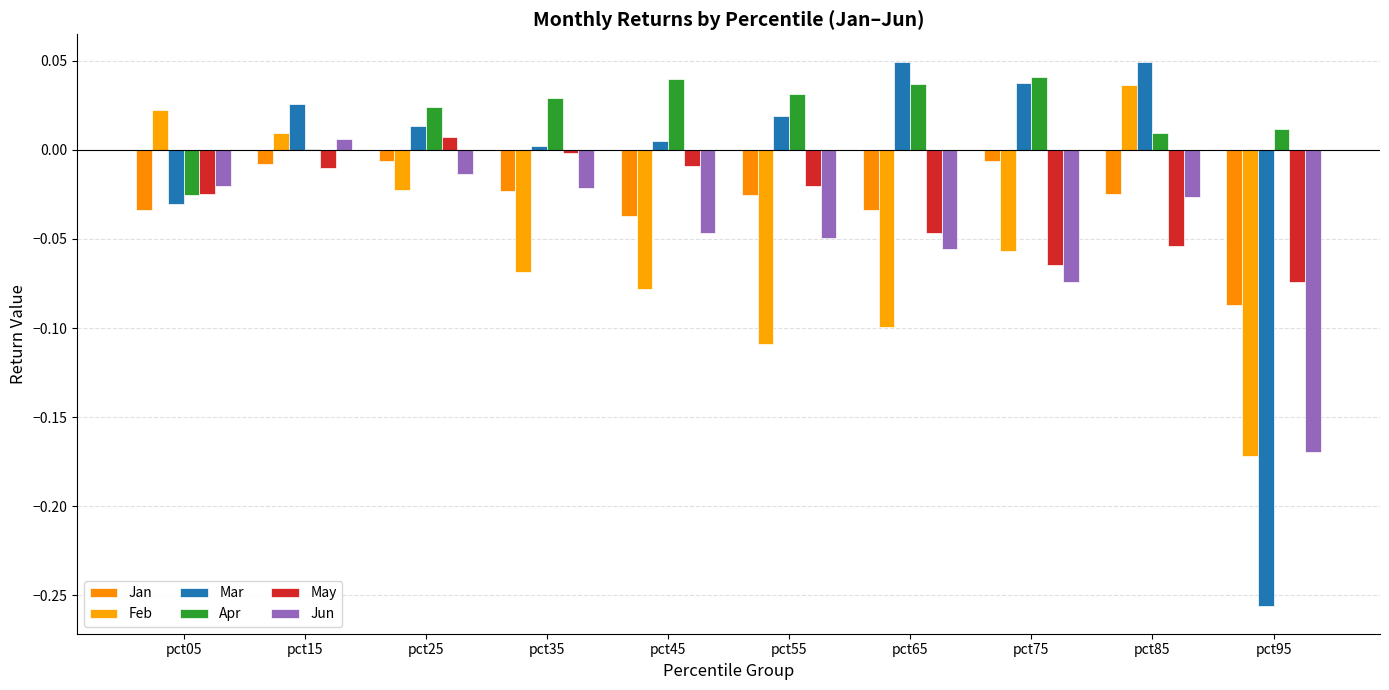

Which has a higher value, pct55 or pct05?

pct55